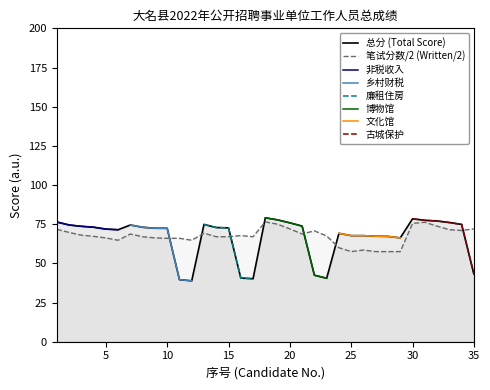

True or false: 总分 (Total Score) has a value of 113.8 at 20.

False